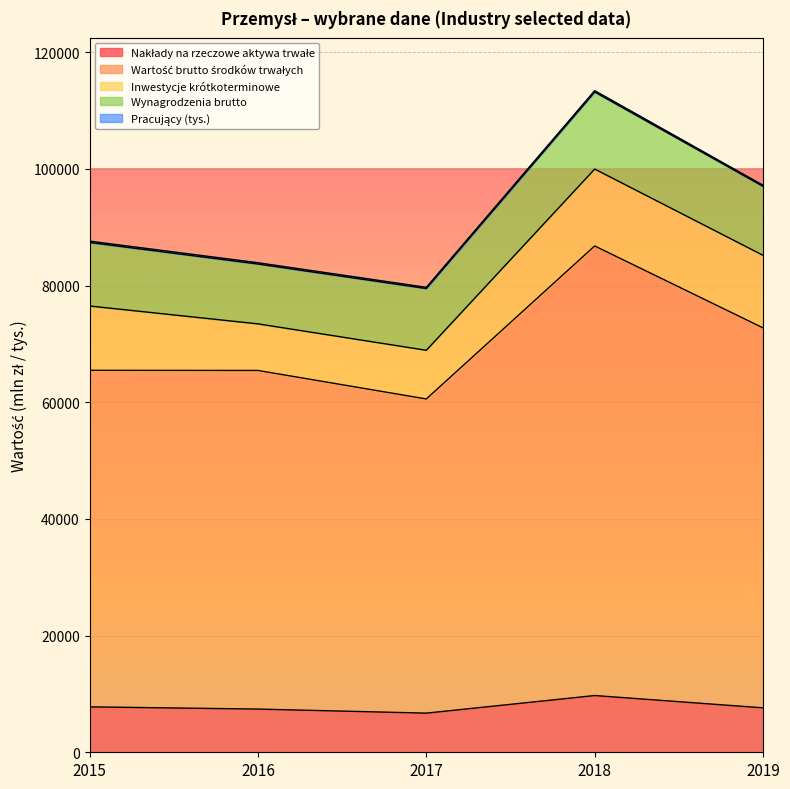

Which has a higher value, 2017 or 2015?

2015